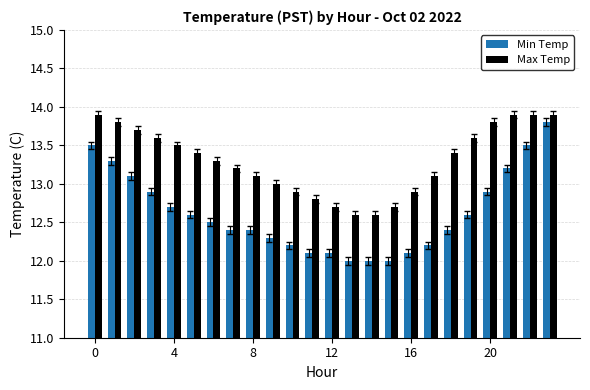

What is the maximum value for Min Temp?

13.8